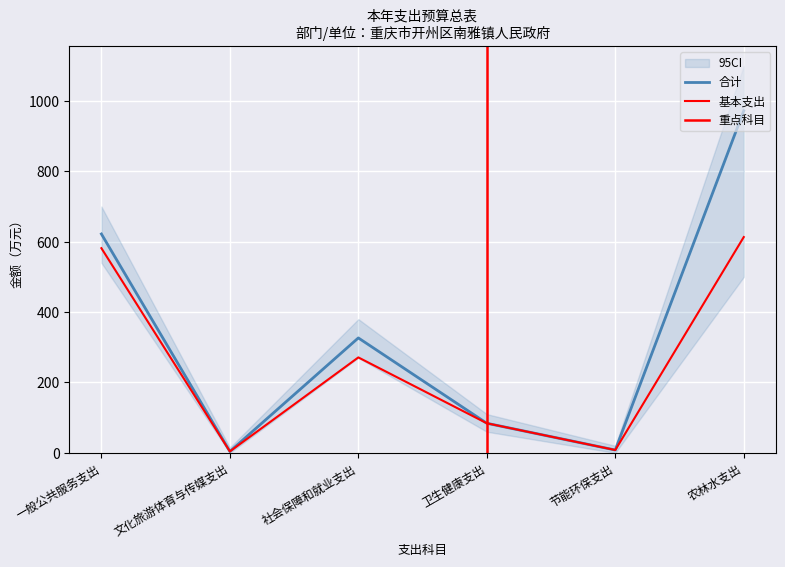

How many interior local valleys does the 合计 series have?

2